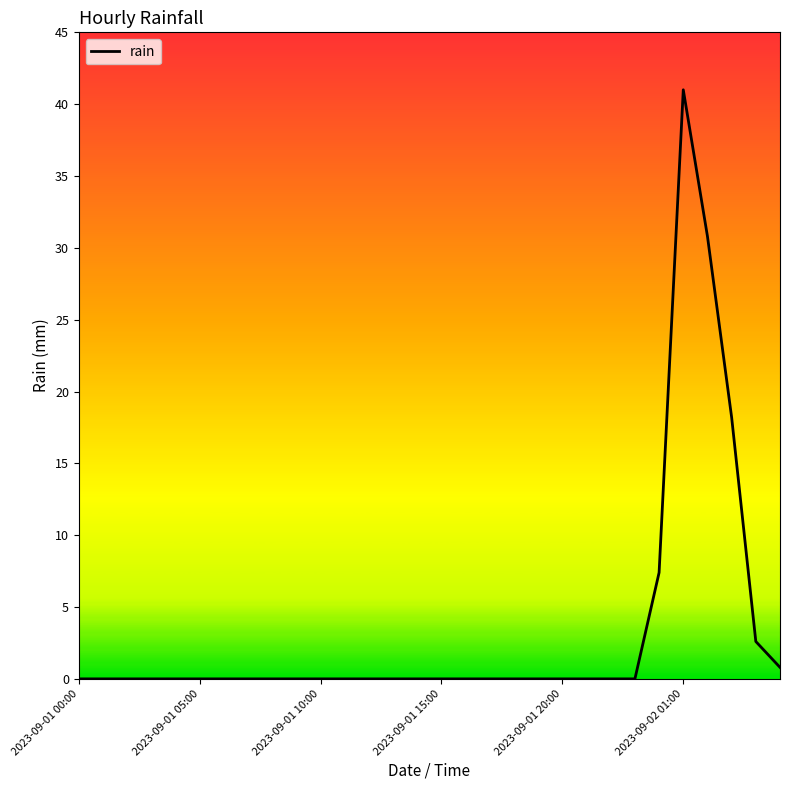

Does the chart have visible grid lines?

No